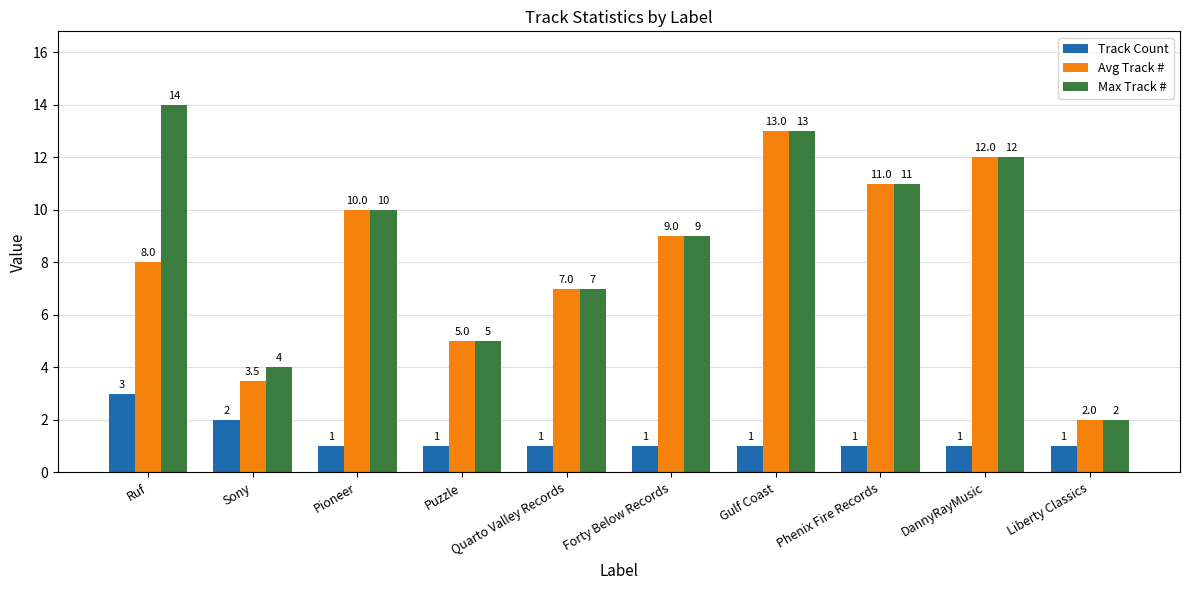

What is the difference between the highest and lowest values at Gulf Coast?

12.0